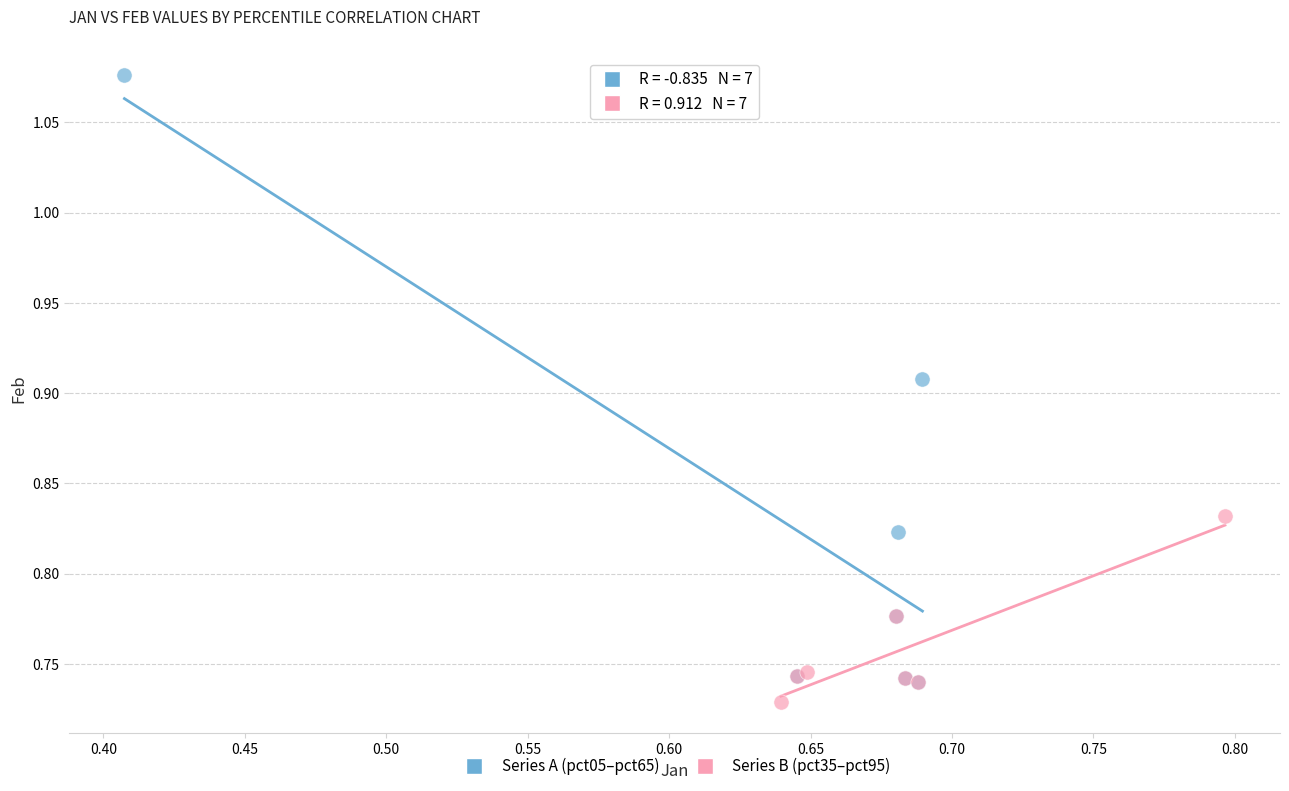

Which series contains the lowest Y value?

Series B (pct35–pct95)